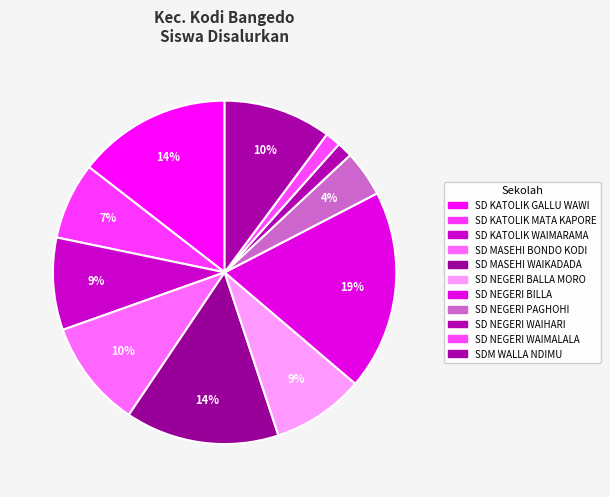

True or false: SD KATOLIK WAIMARAMA accounts for 9% of the total.

True